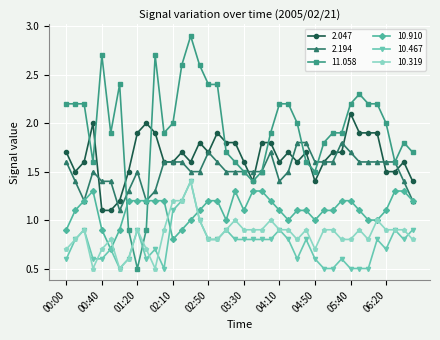

What are all the series names shown in the legend?

2.047, 2.194, 11.058, 10.910, 10.467, 10.319